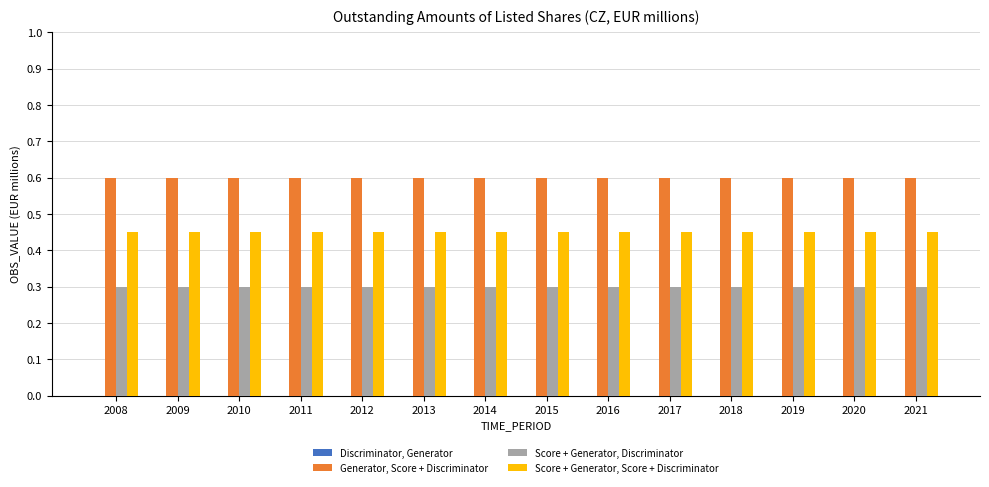

At how many categories does at least one series exceed 0?

14